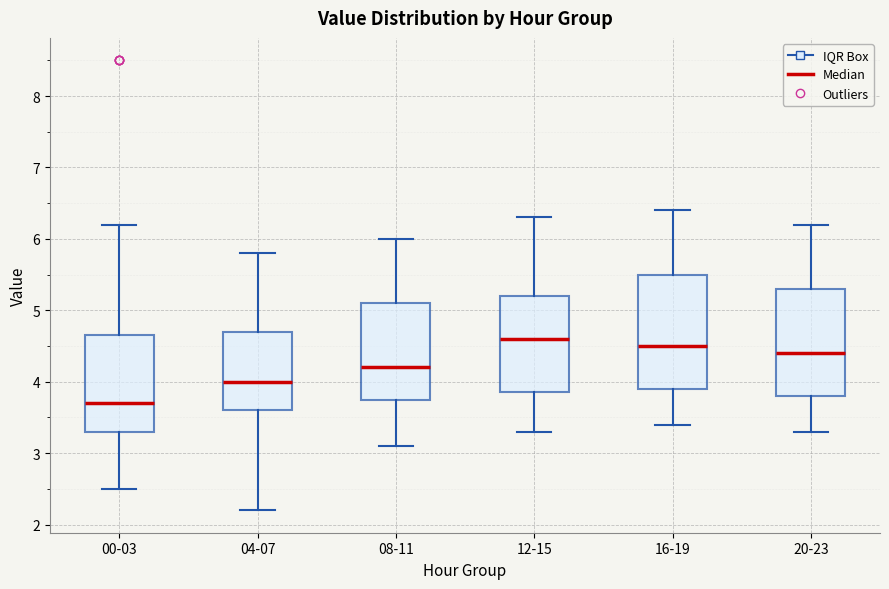

Reading left to right, read every box against the y-axis: the position of its median line, the range the box covers, and the ends of its whiskers. The values are not printed on the chart, so give them approximately, as read against the axis.

00-03: median 3.7, box 3.3 to 4.7, whiskers 2.5 to 6.2
04-07: median 4.0, box 3.6 to 4.7, whiskers 2.2 to 5.8
08-11: median 4.2, box 3.8 to 5.1, whiskers 3.1 to 6.0
12-15: median 4.6, box 3.9 to 5.2, whiskers 3.3 to 6.3
16-19: median 4.5, box 3.9 to 5.5, whiskers 3.4 to 6.4
20-23: median 4.4, box 3.8 to 5.3, whiskers 3.3 to 6.2